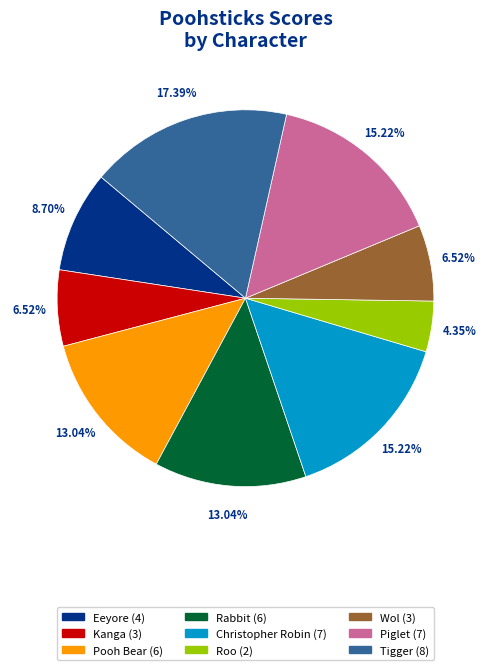

Is the sum of Wol and Piglet greater than half?

No